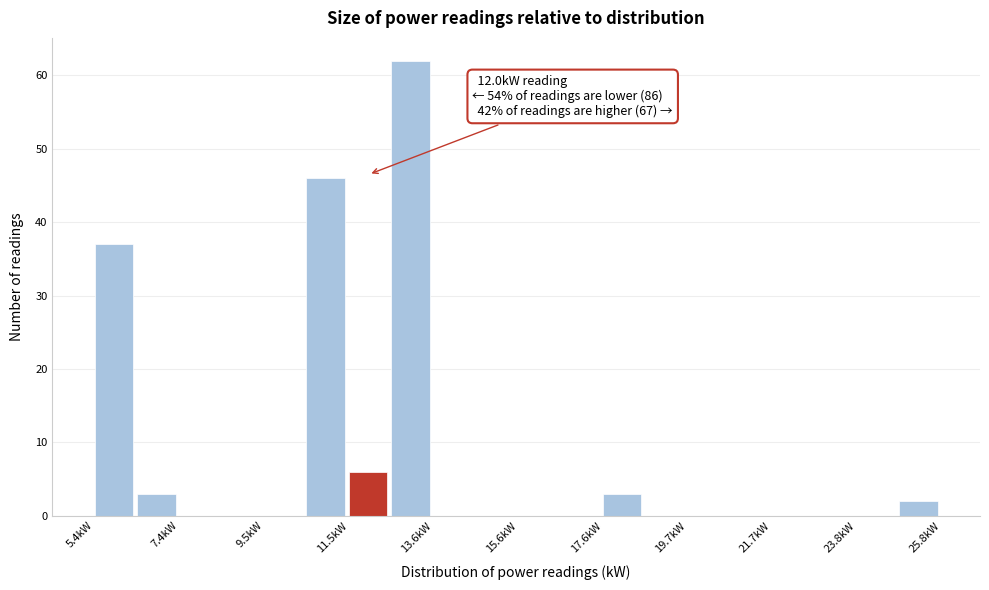

Read against the x-axis, roughly where is the centre of the tallest bar?

13.0